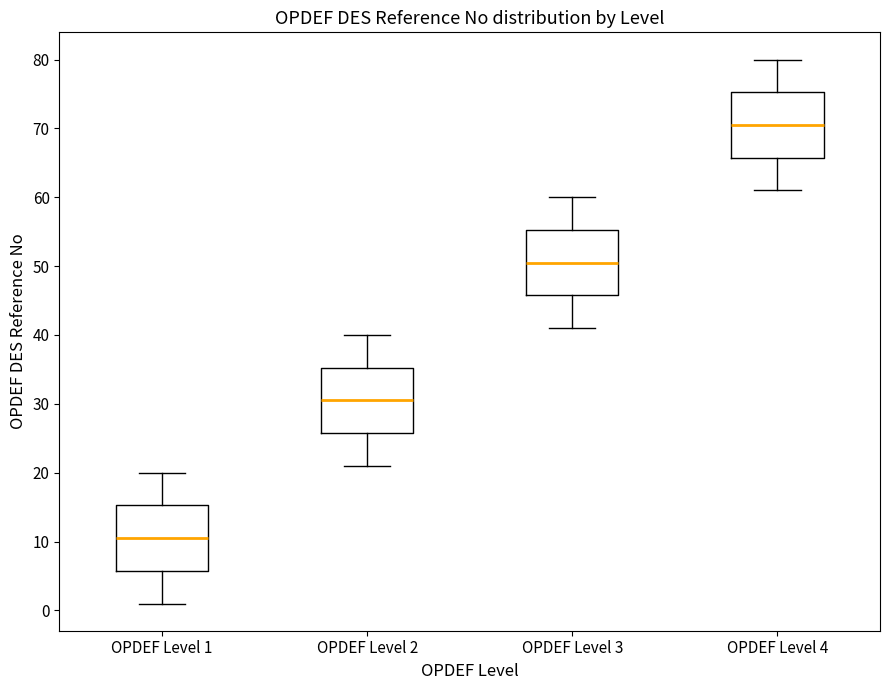

Which box has the highest median line?

OPDEF Level 4